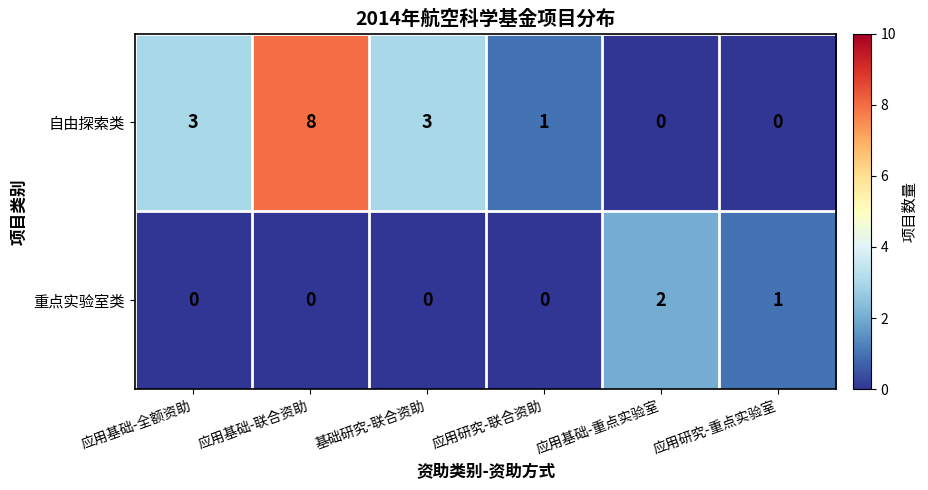

What is the maximum value shown in the chart?

8